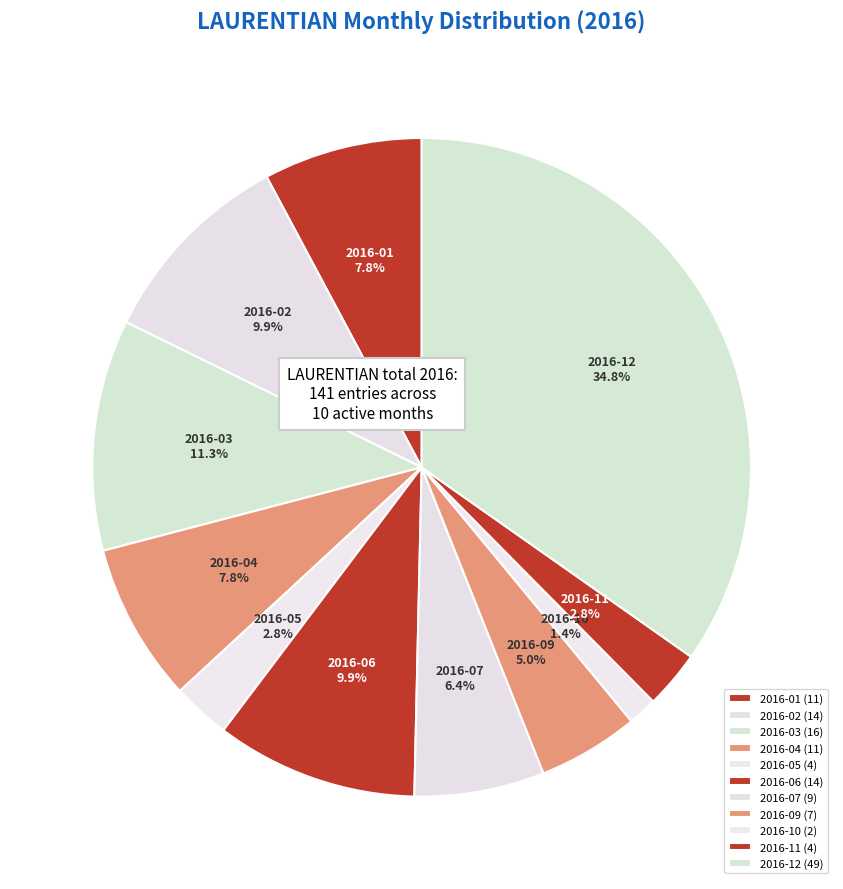

What percentage is NOT represented by 2016-02?

90.1%